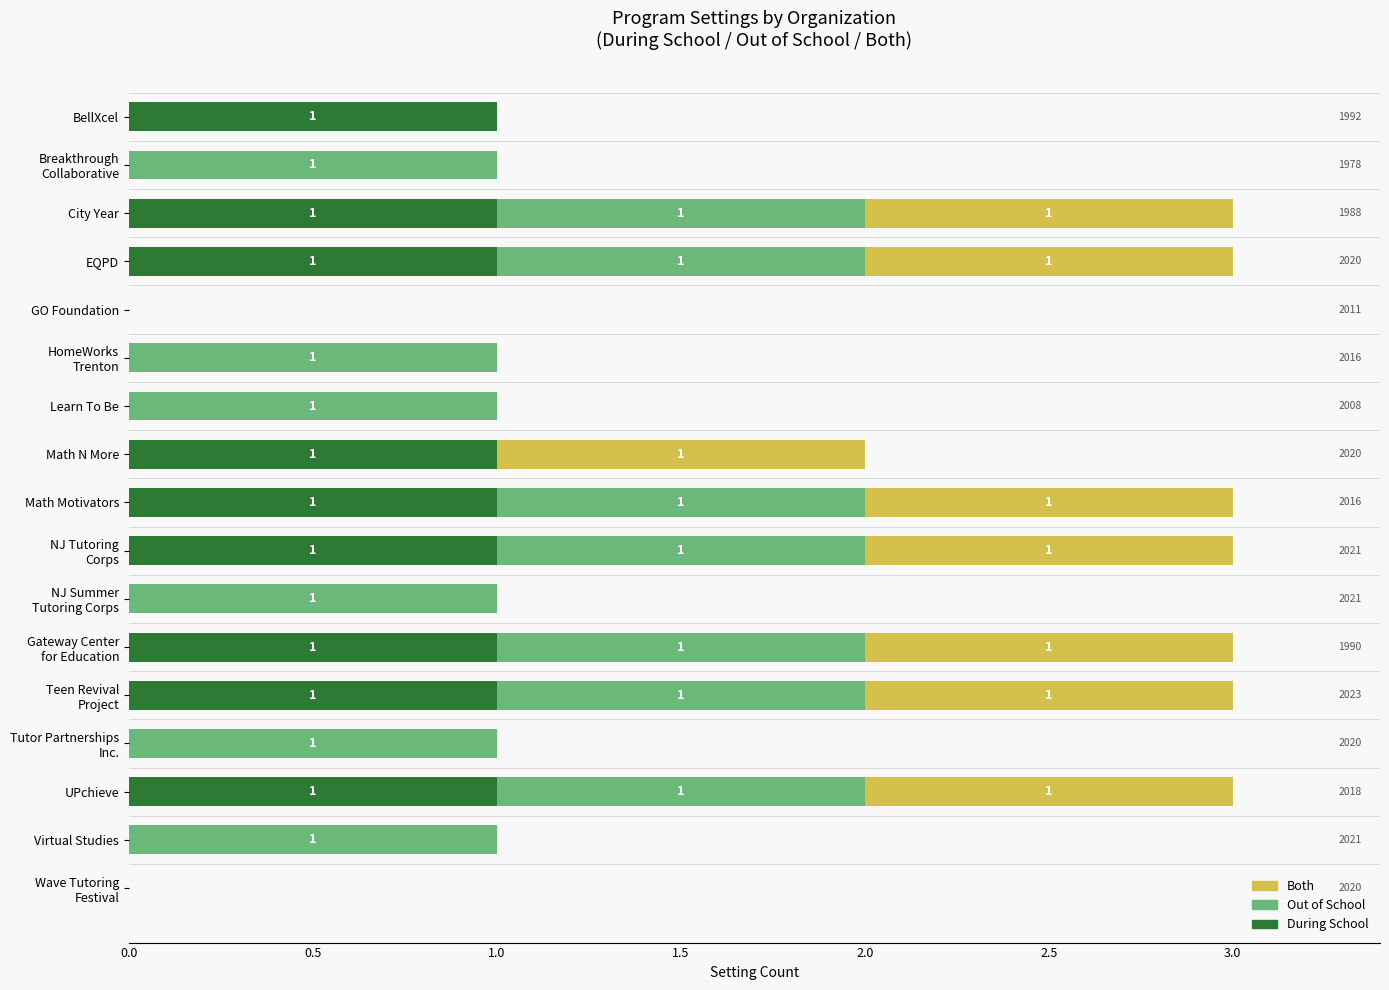

What is the sum of all Both values?

8